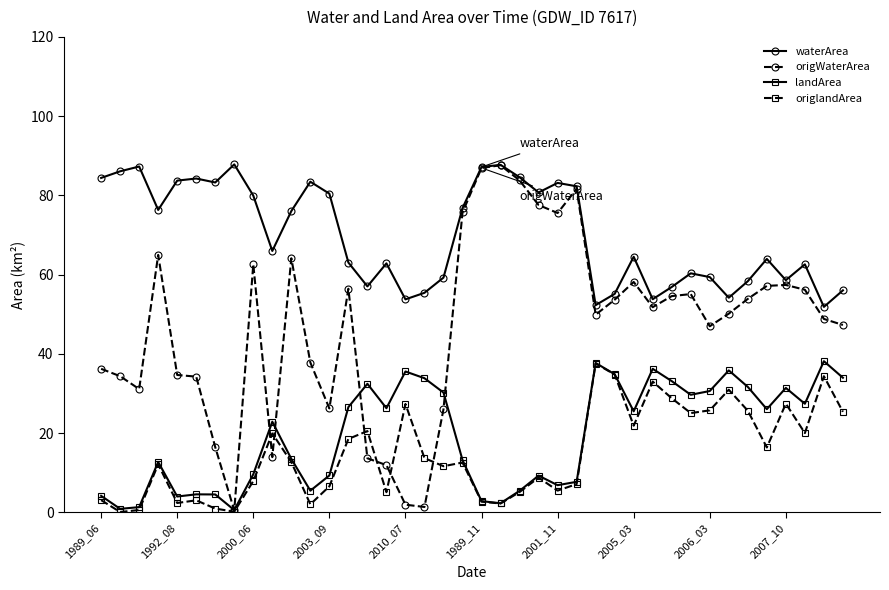

How many interior local valleys does the landArea series have?

11